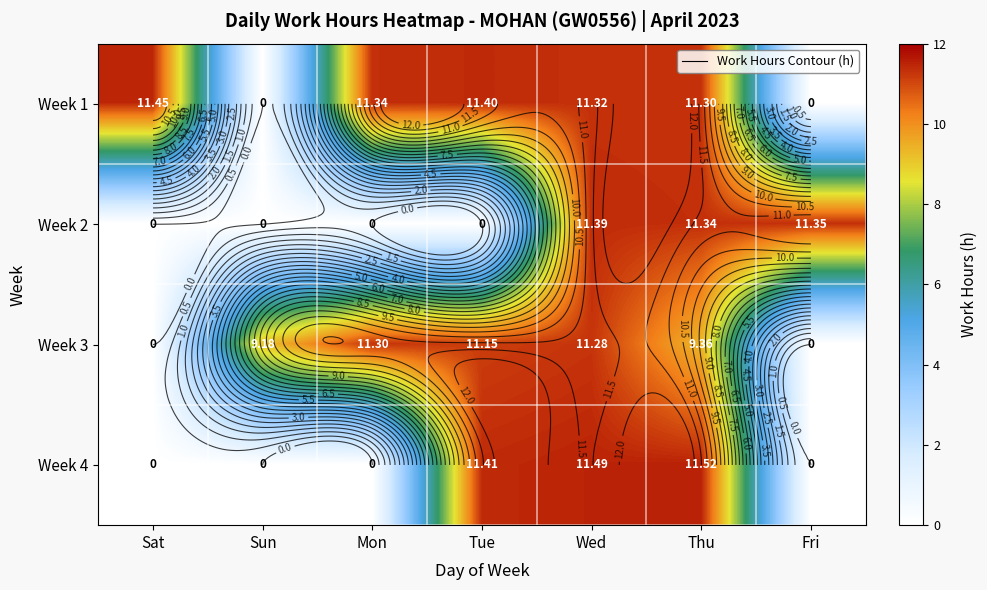

How many distinct data groups are displayed?

4